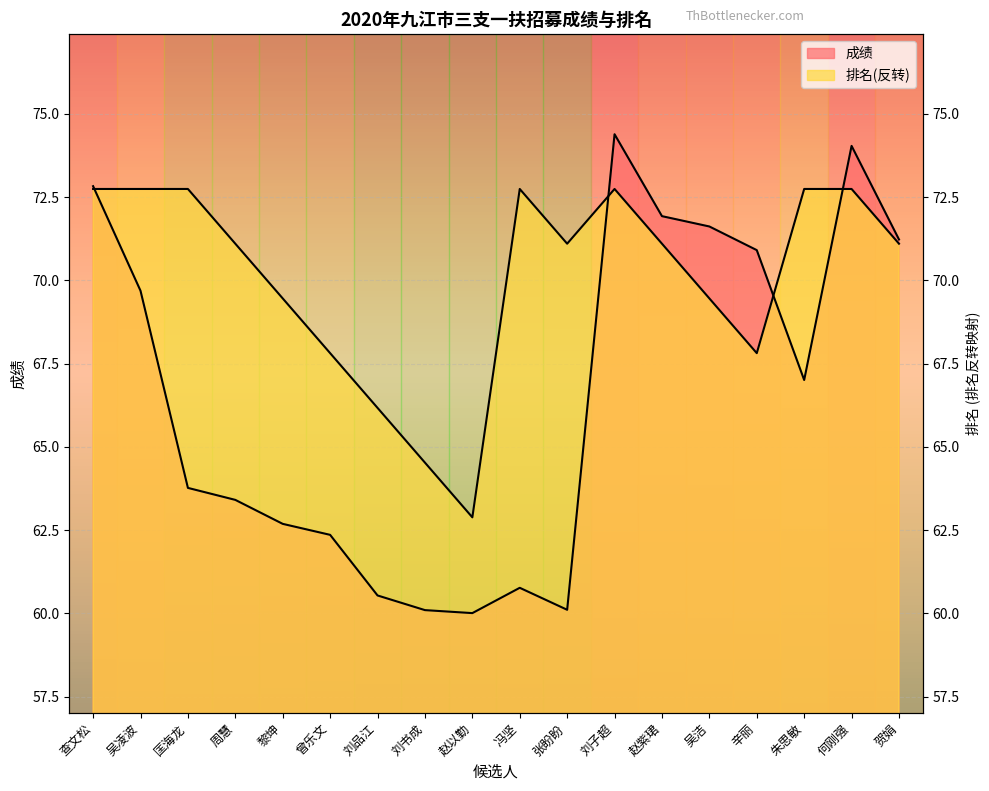

At which category does the chart reach its minimum across all series?

赵以勤